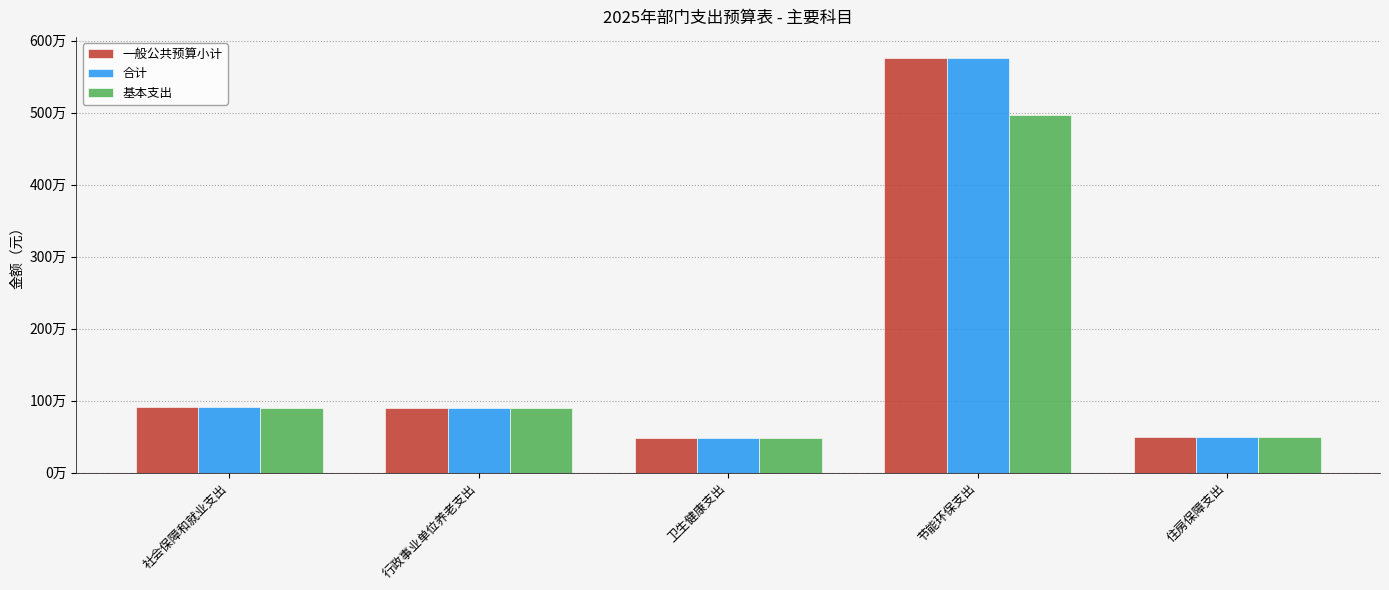

Between 节能环保支出 and 住房保障支出, which is larger?

节能环保支出